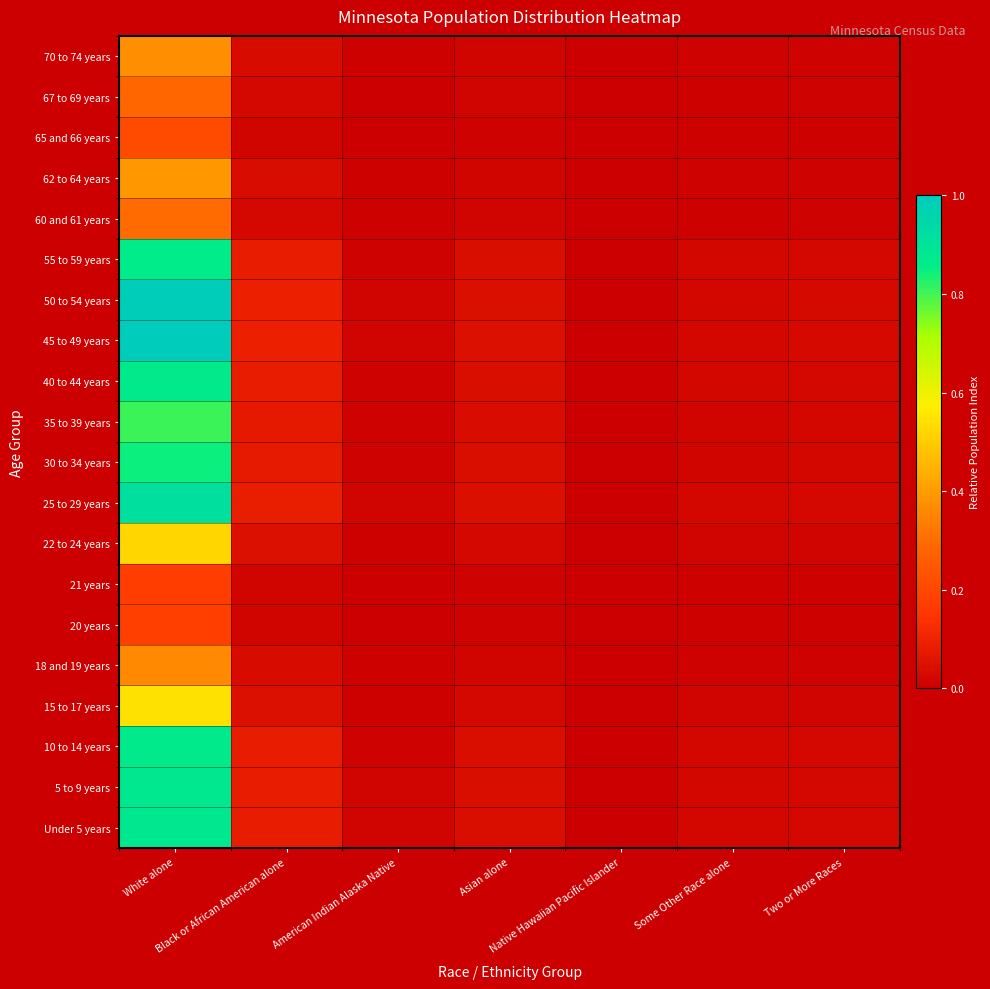

How many distinct data groups are displayed?

20